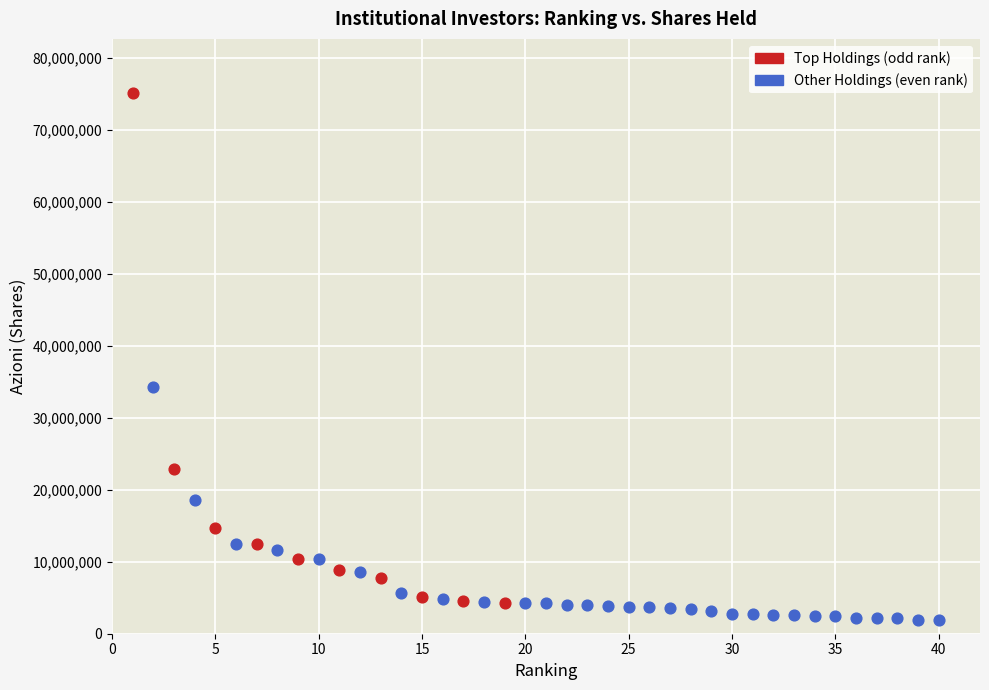

Which series has the largest Y range (max minus min)?

Top Holdings (odd rank)